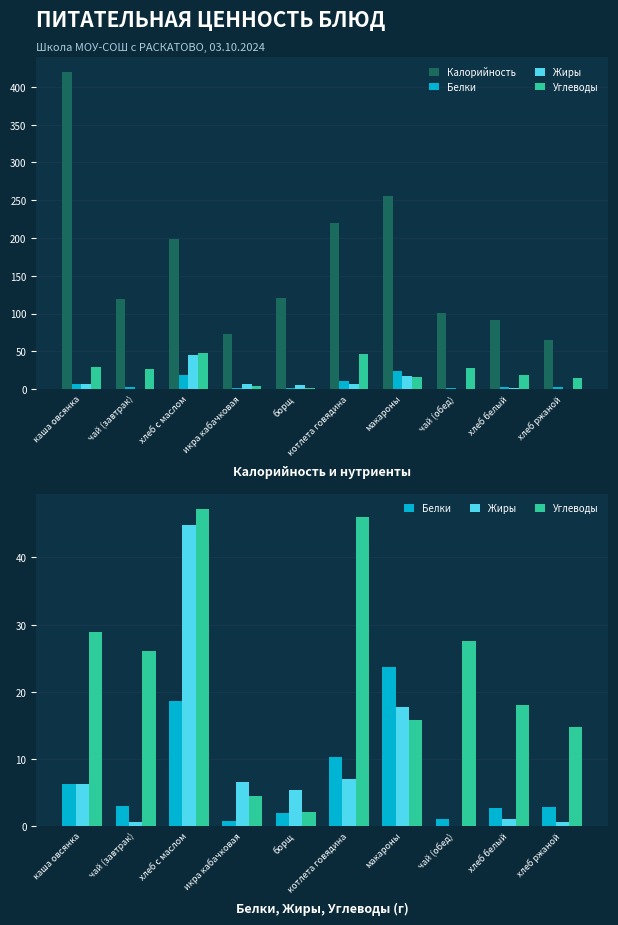

Between хлеб ржаной and чай (завтрак), which is larger?

чай (завтрак)